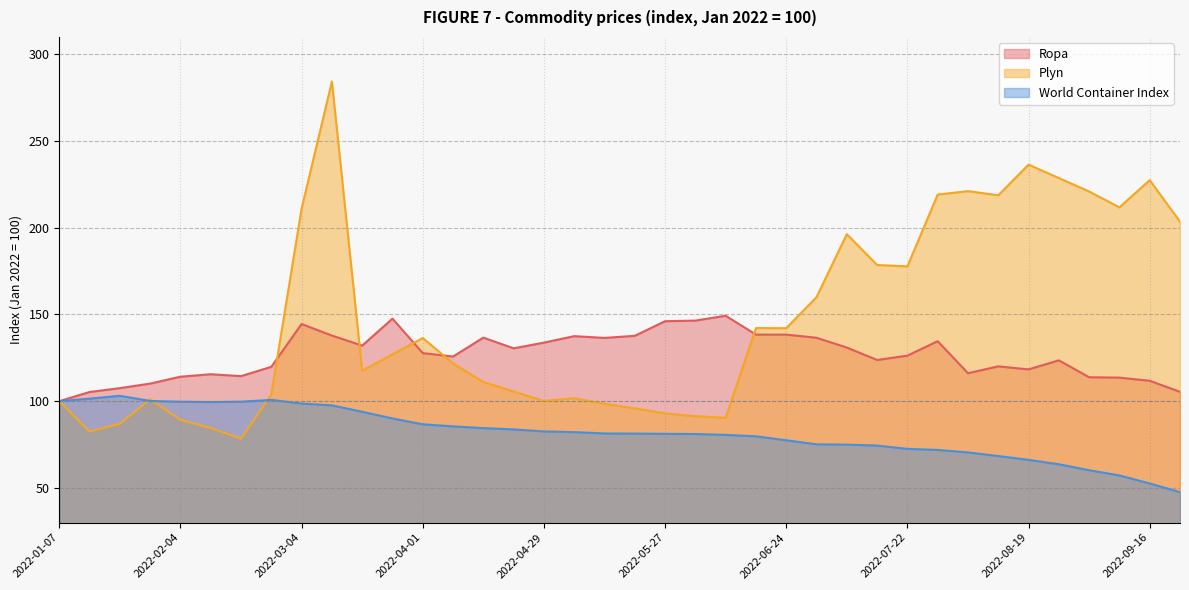

What are all the series names shown in the legend?

Ropa, Plyn, World Container Index